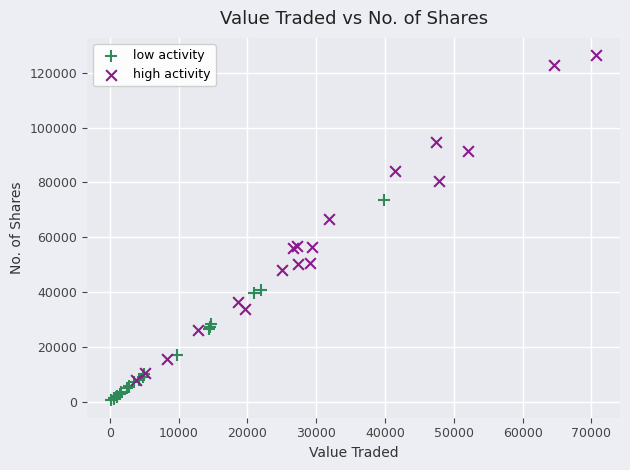

Which series reaches the minimum Y coordinate?

low activity